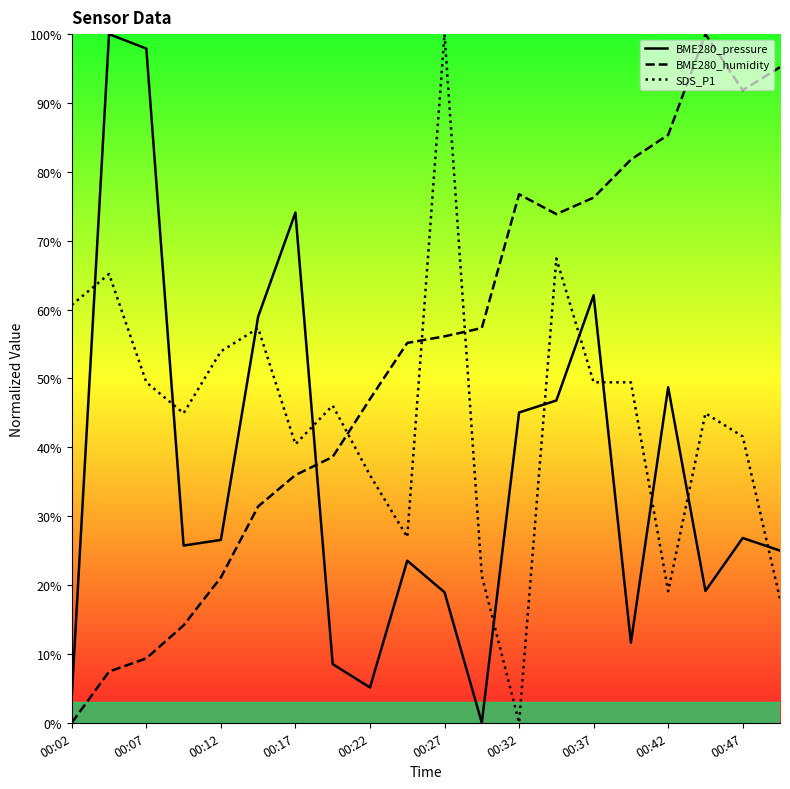

How many values in BME280_humidity are above zero?

19